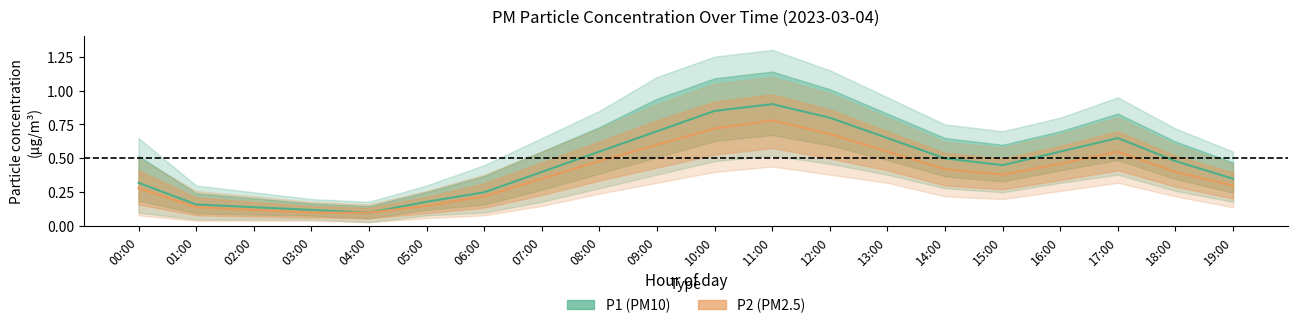

Where is P2 nearest to the value 0?

03:00